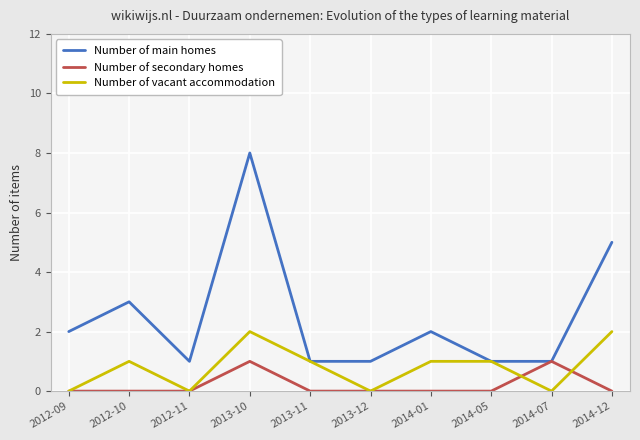

Is it true that Number of secondary homes equals 1 at 2014-07?

True